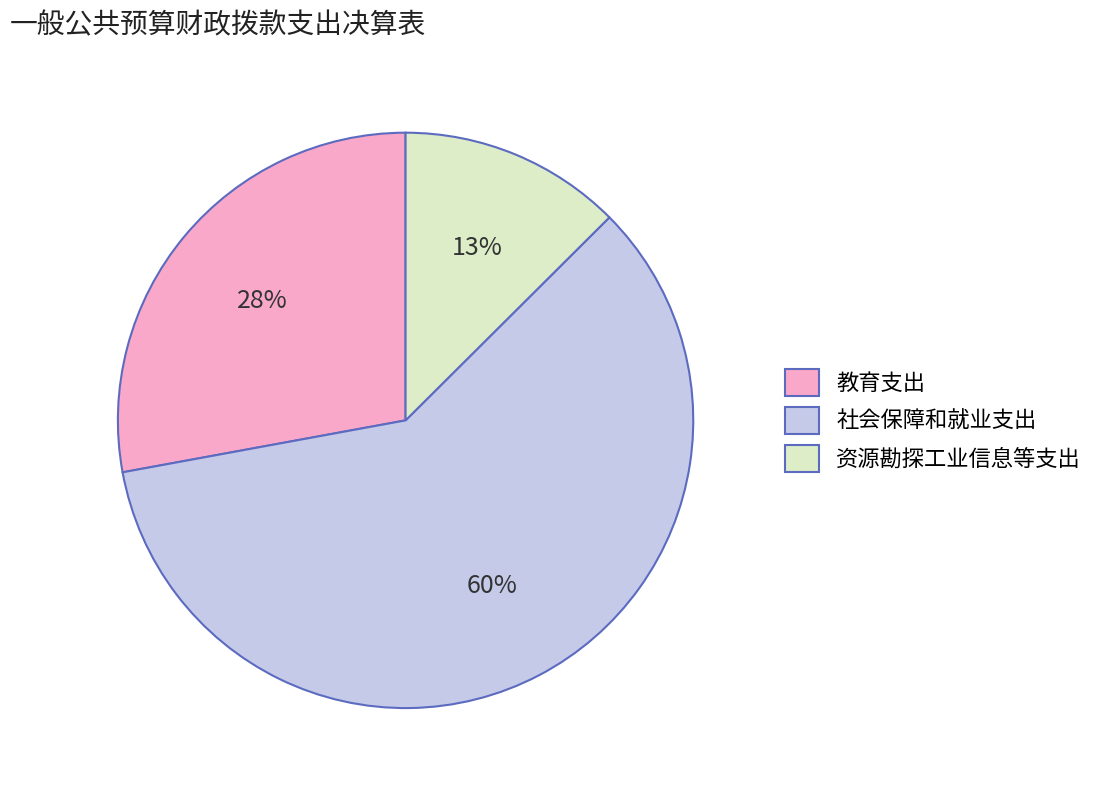

Count the number of slices in the pie.

3